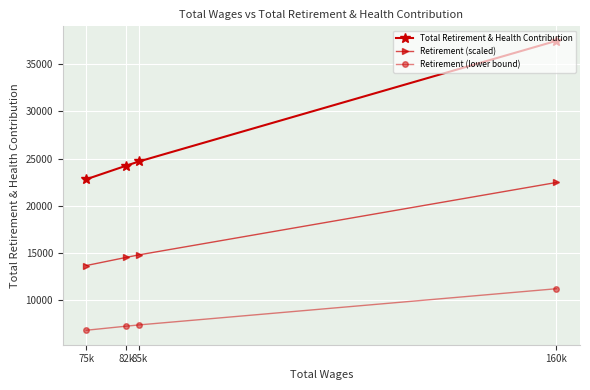

How many lines are shown in the chart?

3